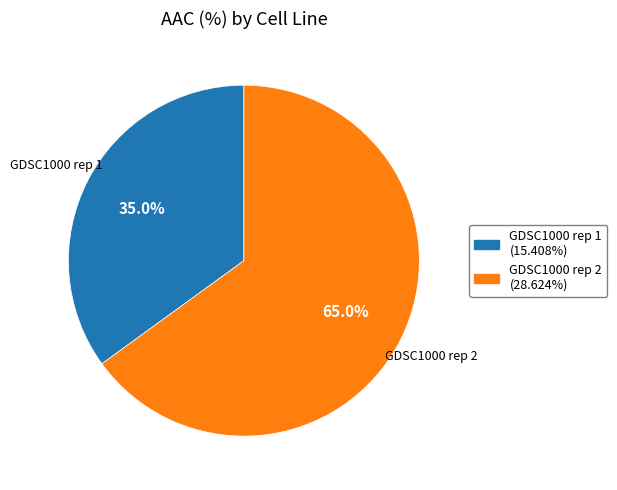

How many segments does this pie chart have?

2